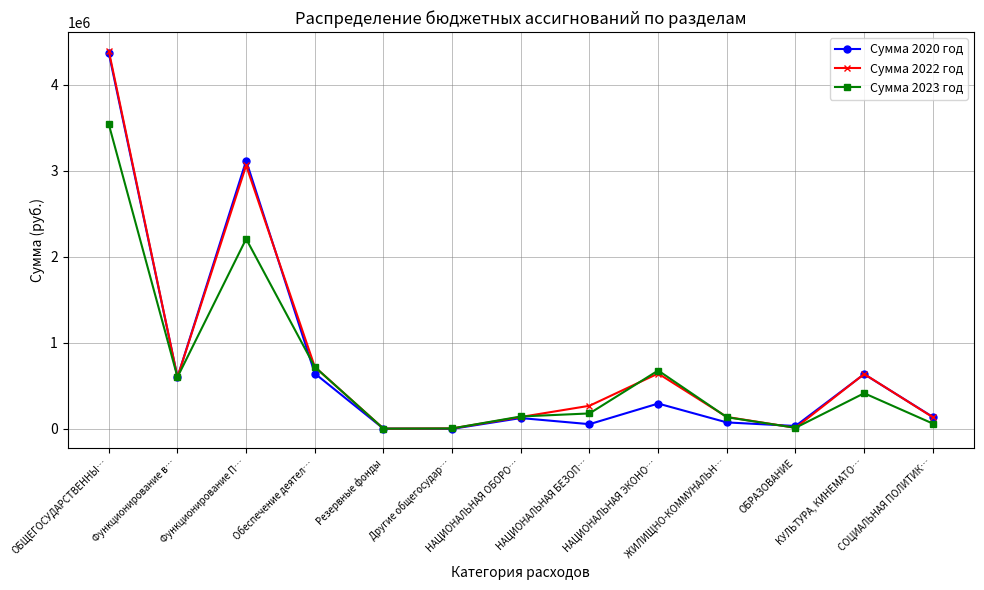

What is the highest value of the Сумма 2023 год series?

3540989.5